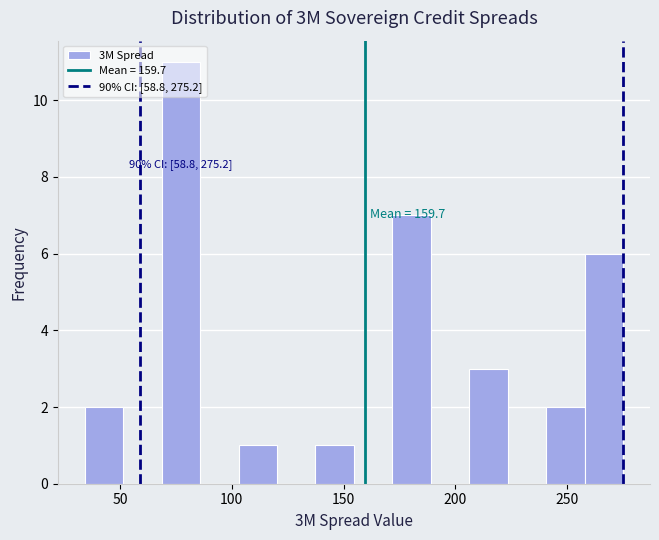

Around what value on the x-axis is the tallest bar? Give the approximate position of its centre, as read against the axis.

75